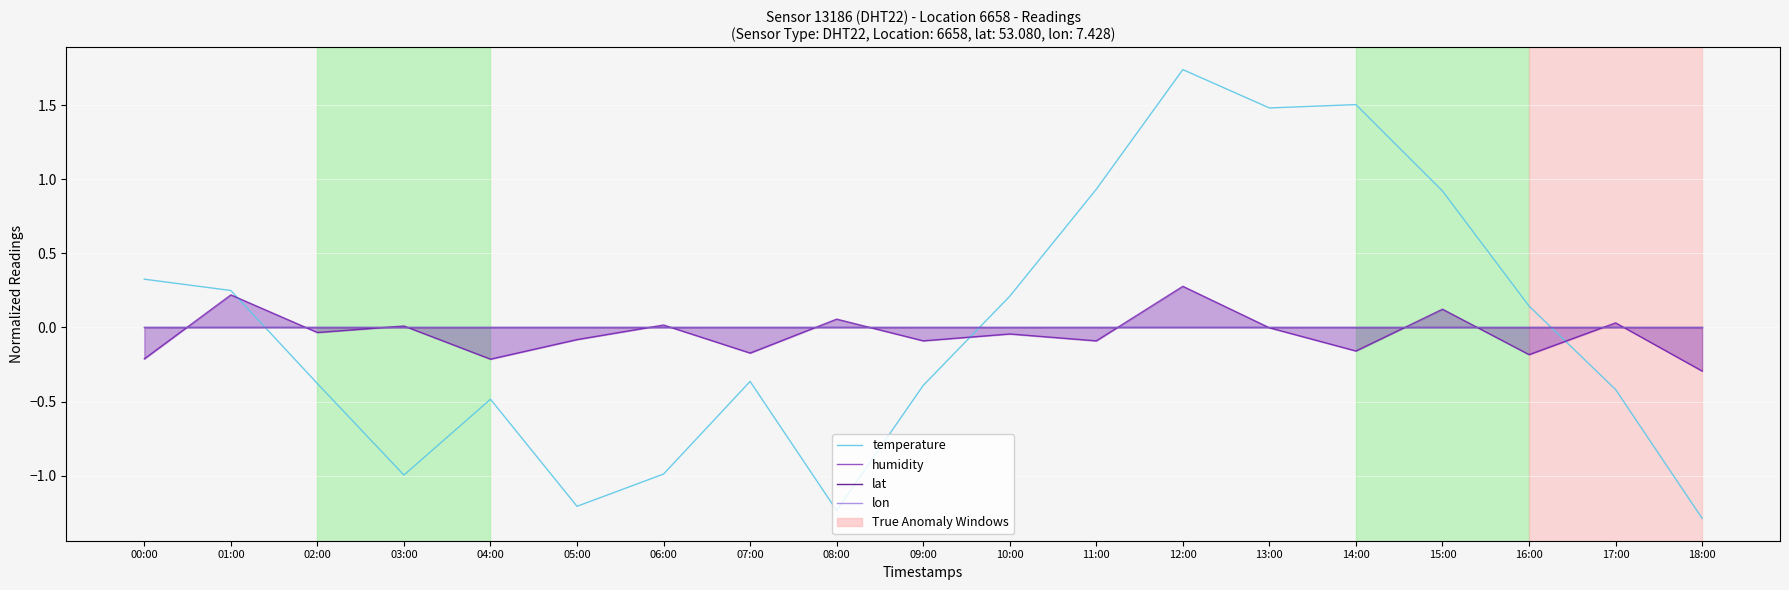

True or false: lat has more than 1 points higher than both neighbors.

False